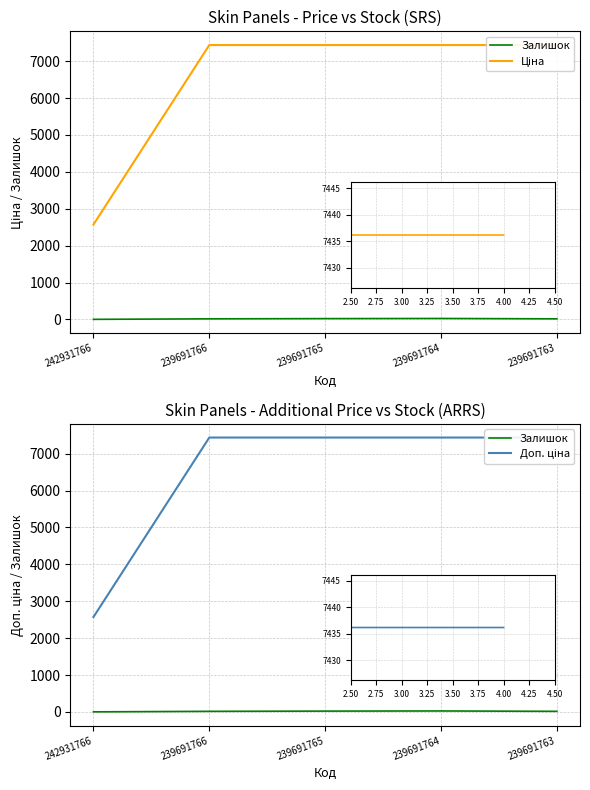

Where does the Доп. ціна series first go above 7436?

239691766